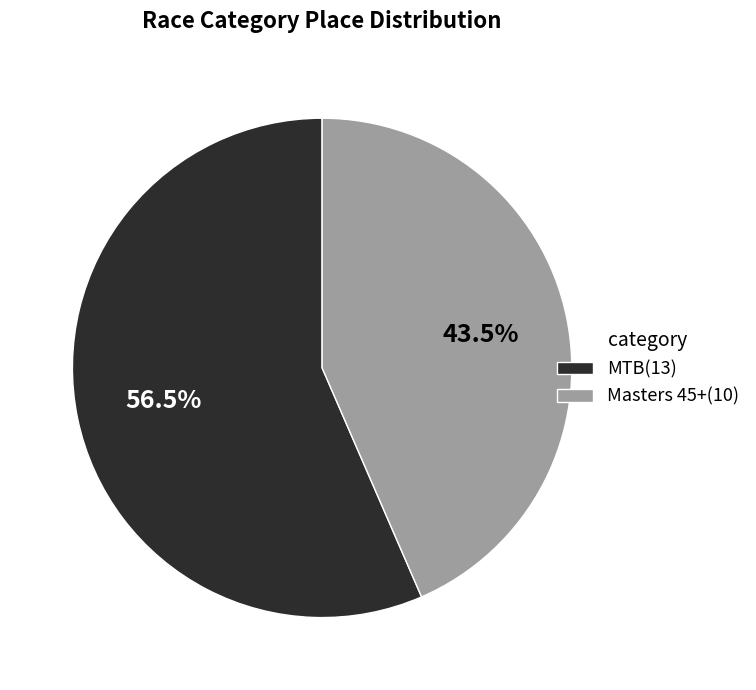

Rank the categories by value from highest to lowest.

MTB, Masters 45+